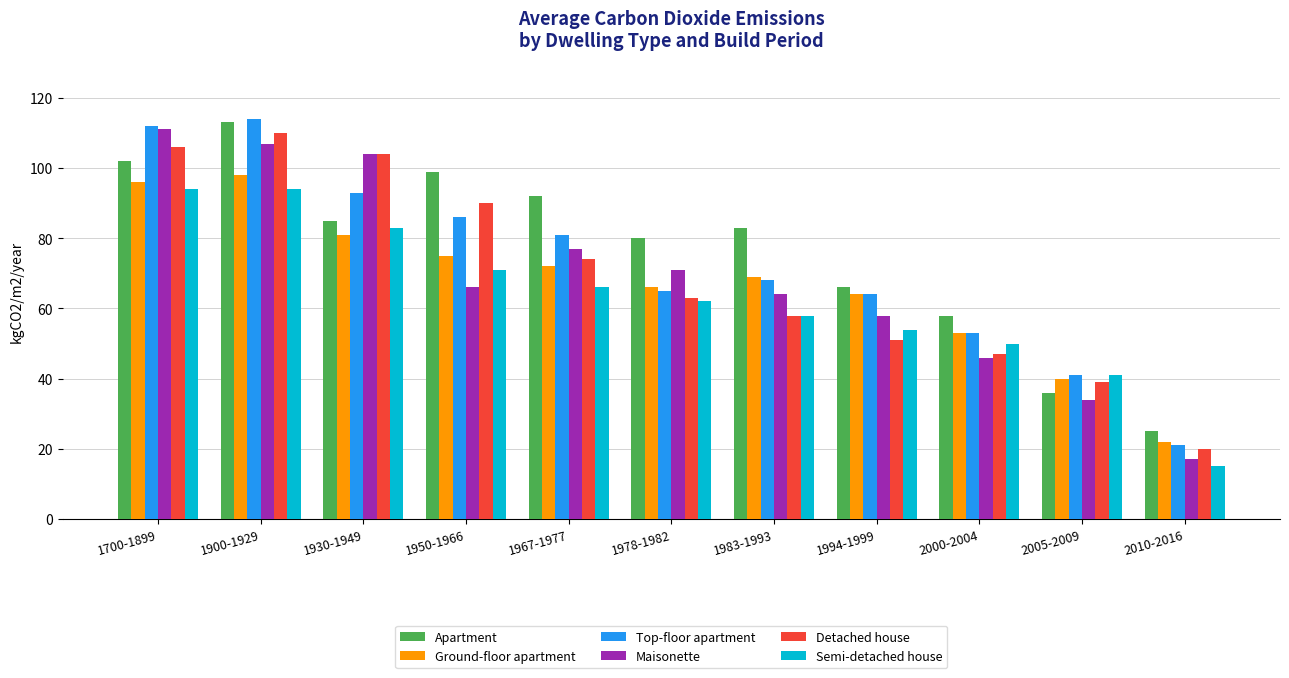

Are the bars grouped side by side (vs. stacked)?

Yes